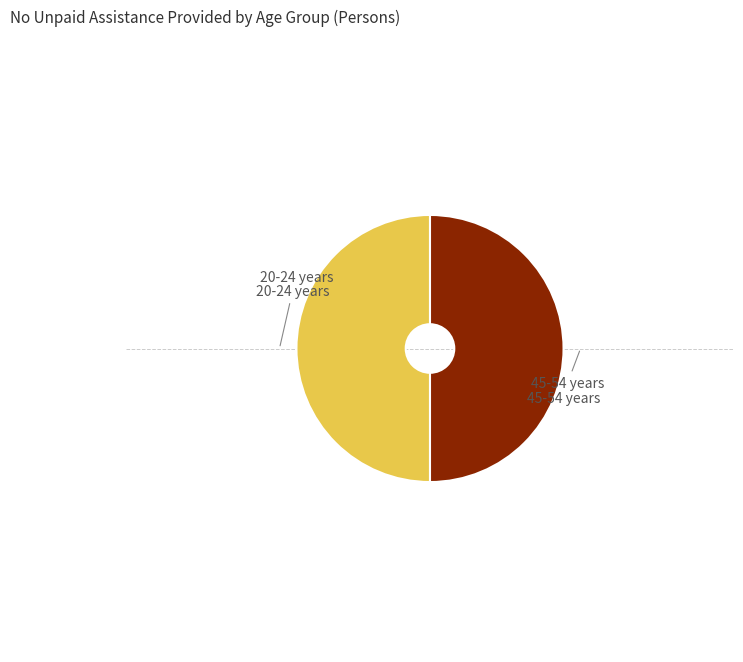

Is there a majority slice in this chart?

No